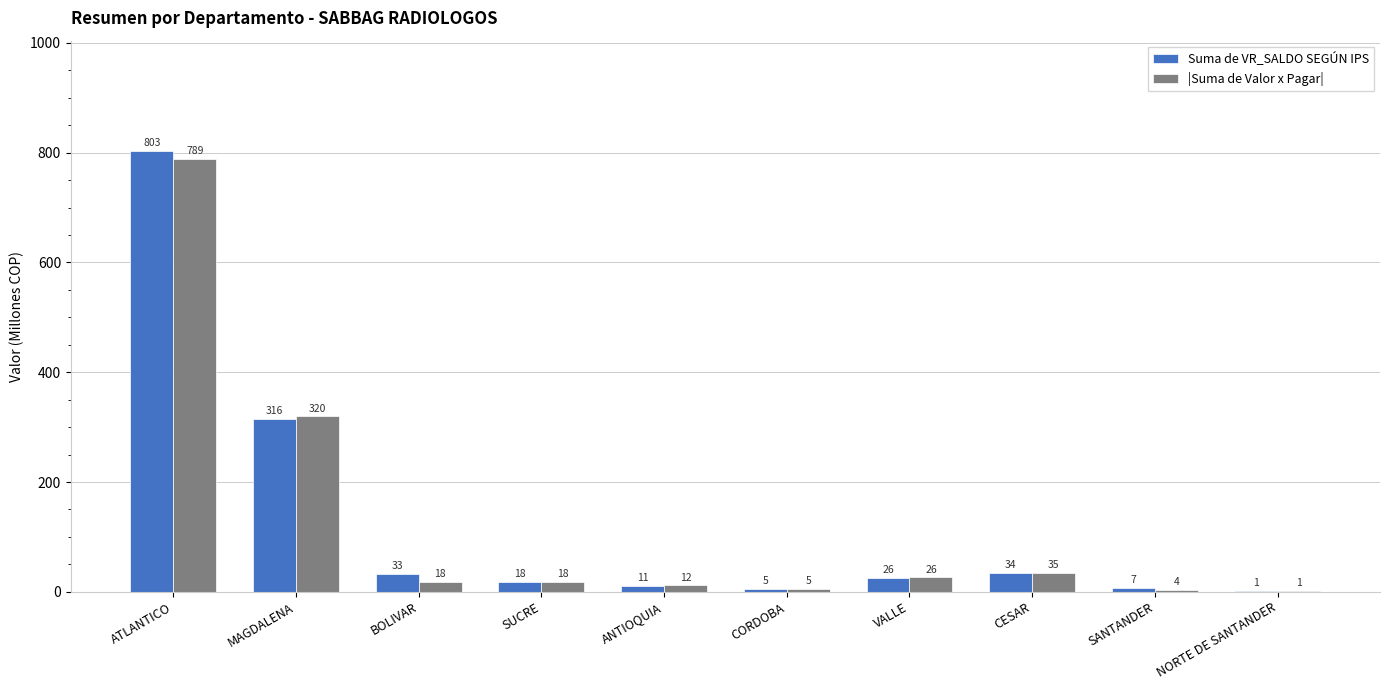

Between MAGDALENA and ANTIOQUIA, which series saw the biggest shift?

|Suma de Valor x Pagar|